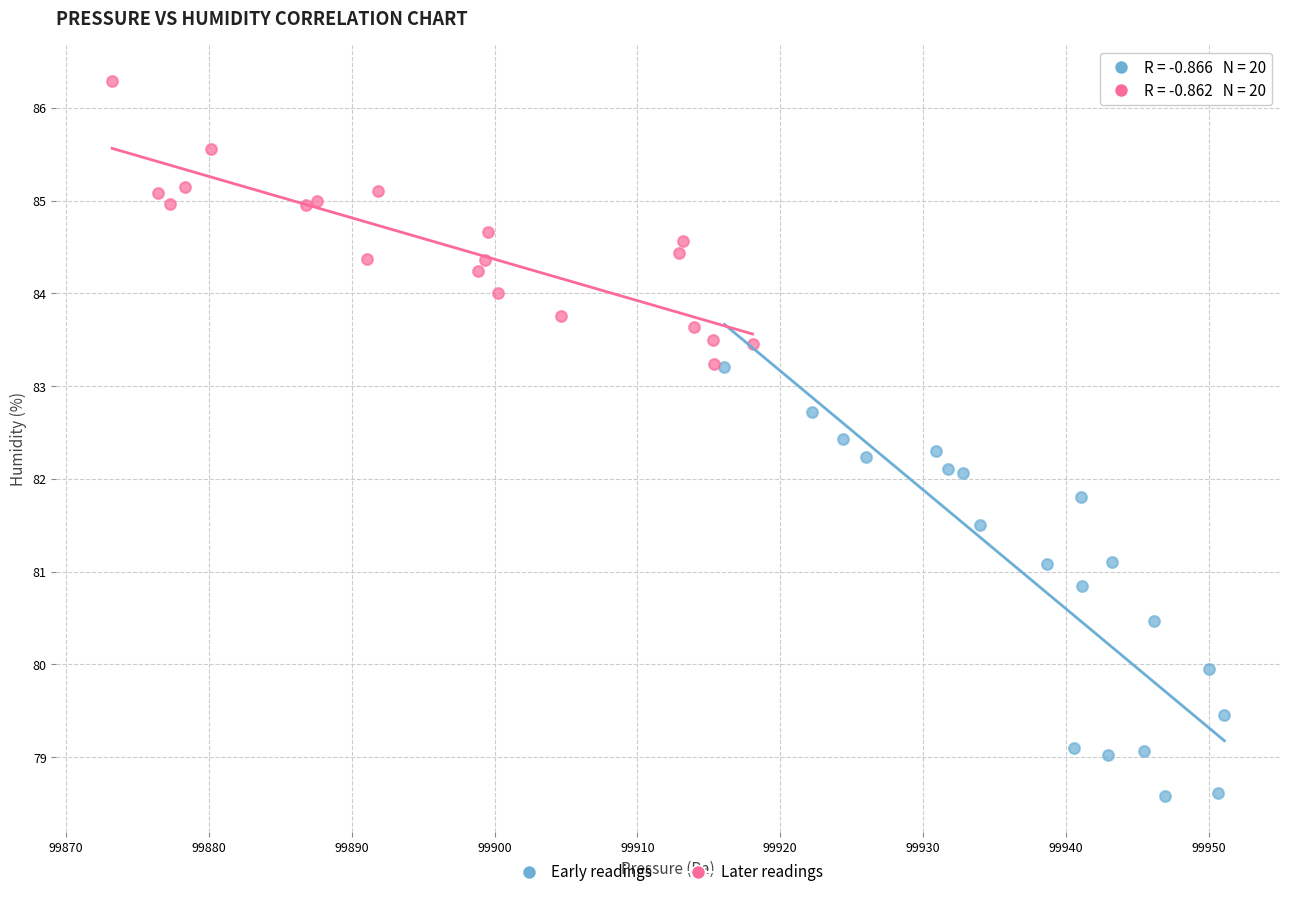

Which series reaches the maximum Y coordinate?

Later readings